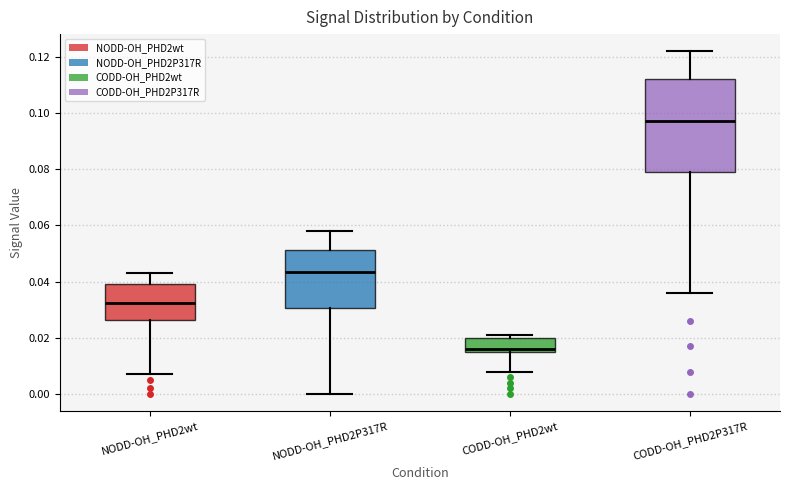

Comparing the boxes themselves (not the whiskers), which one is the tallest?

CODD-OH_PHD2P317R